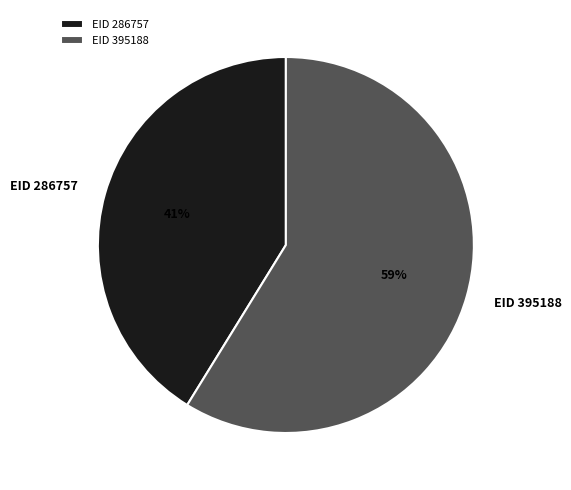

The EID 286757 slice represents 53% of the pie. True or false?

False